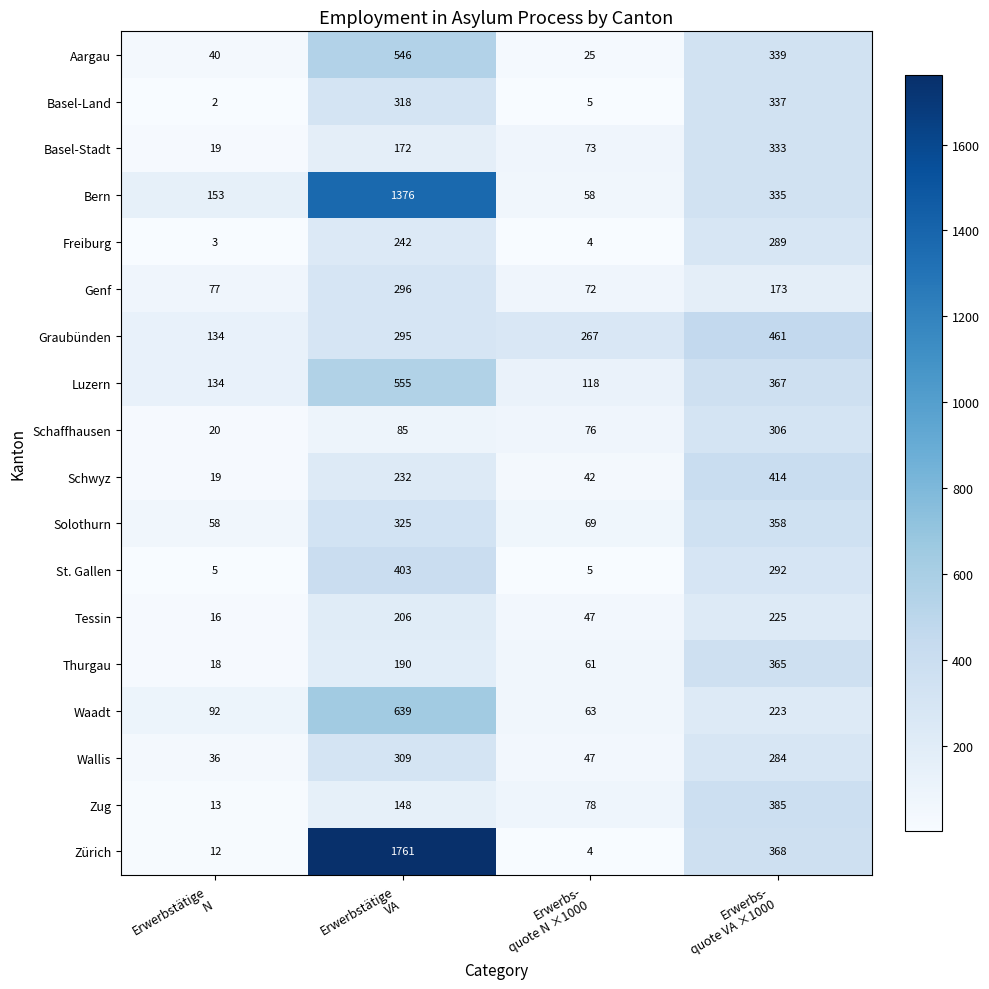

How many distinct data groups are displayed?

18